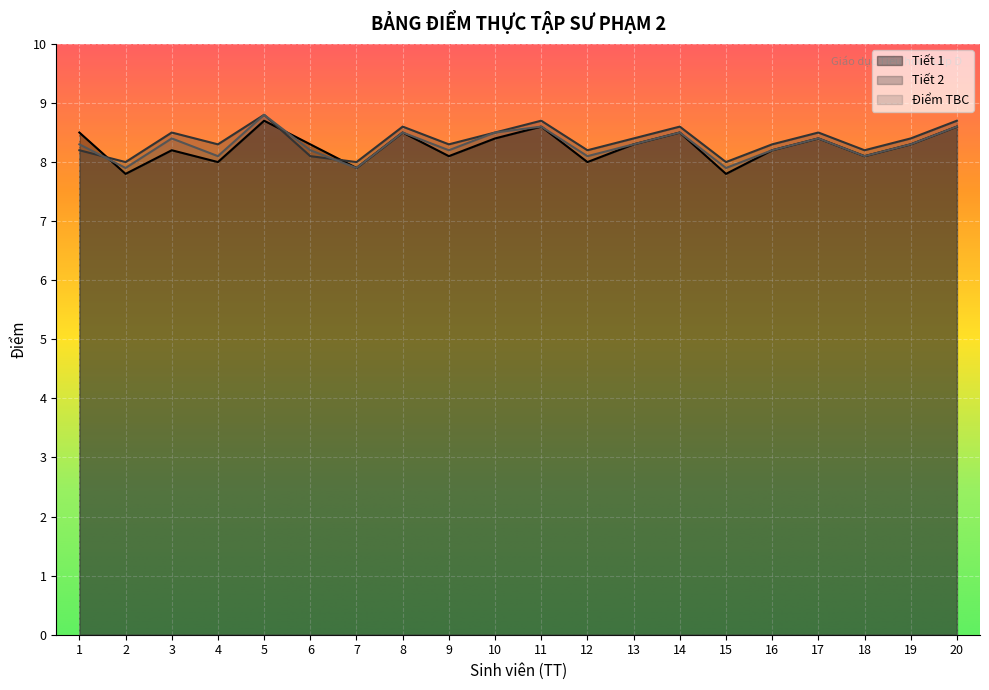

What is the sum of the Tiết 2 values at 6 and 18?

16.3